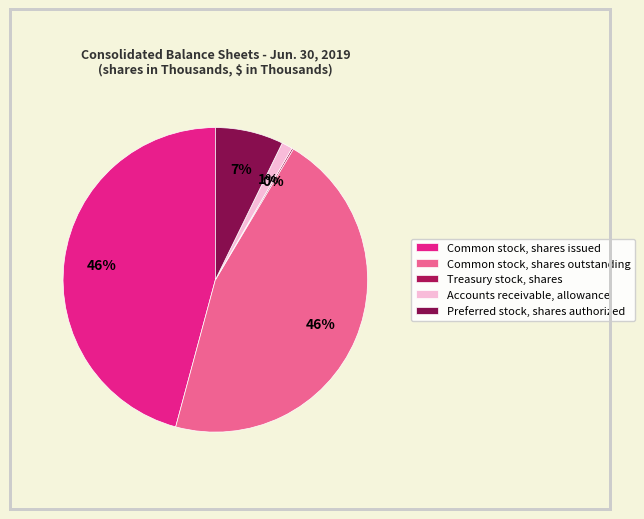

Count the number of slices in the pie.

5